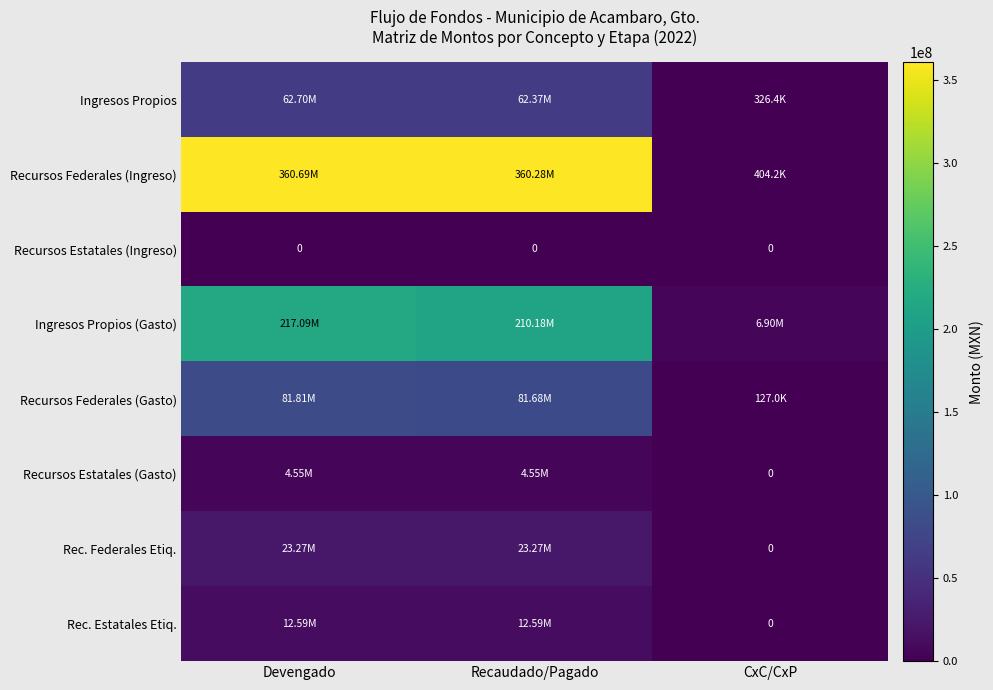

True or false: Recursos Estatales (Ingreso) has a value of 0.0 at Recaudado/Pagado.

True